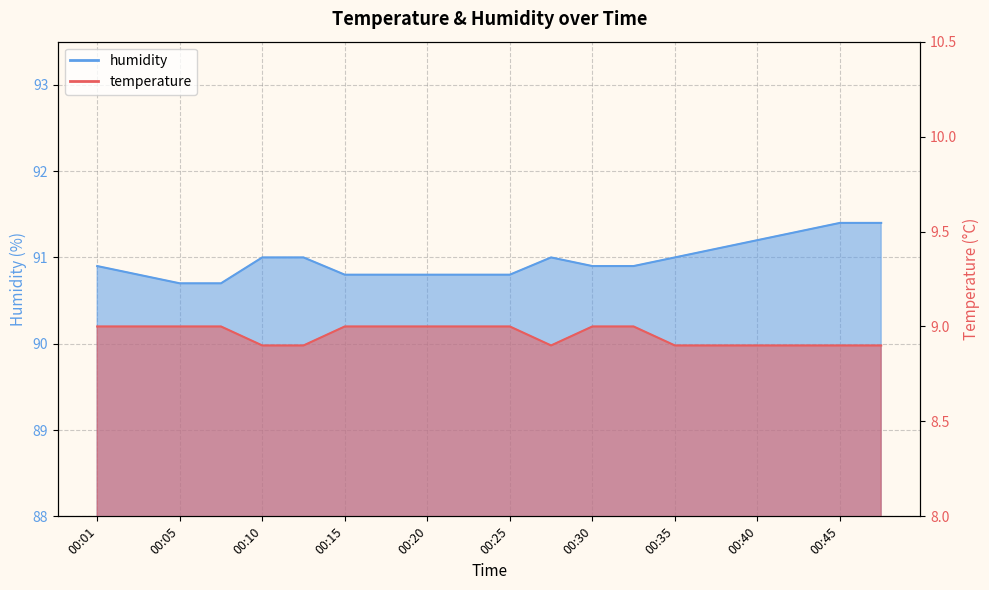

Rank the series by their maximum value, from highest to lowest.

humidity, temperature